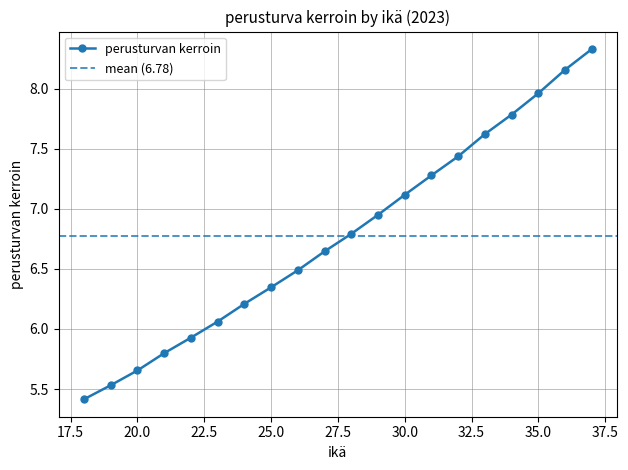

What is the minimum value shown in the chart?

5.4